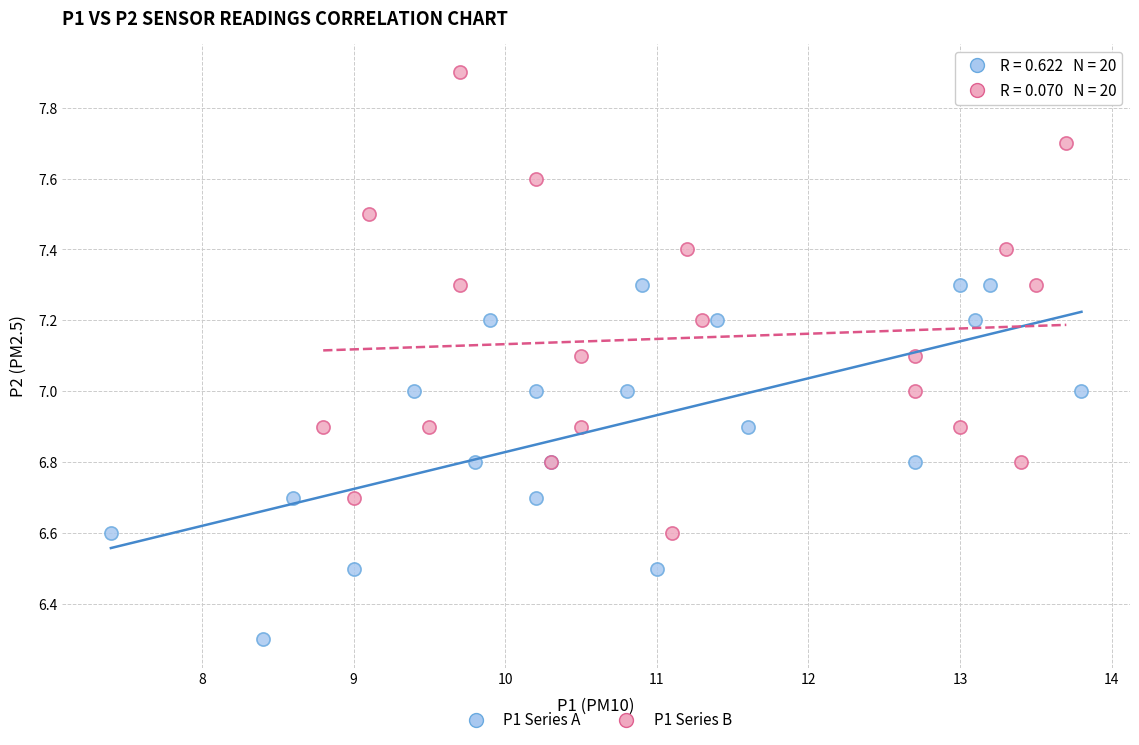

Which series has the largest Y range (max minus min)?

P1 Series B